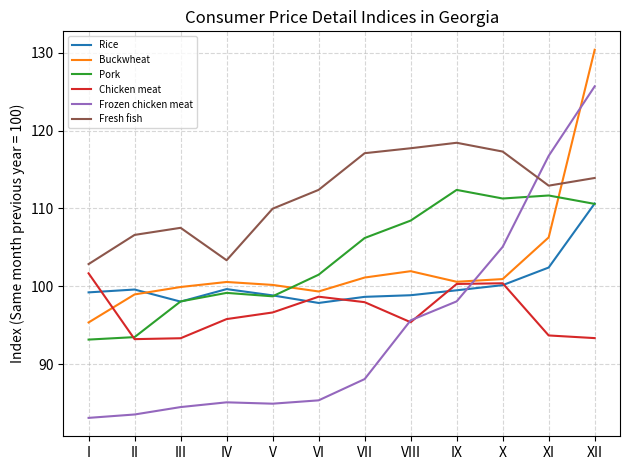

In Fresh fish, how many points are lower than both neighbors (excluding endpoints)?

2